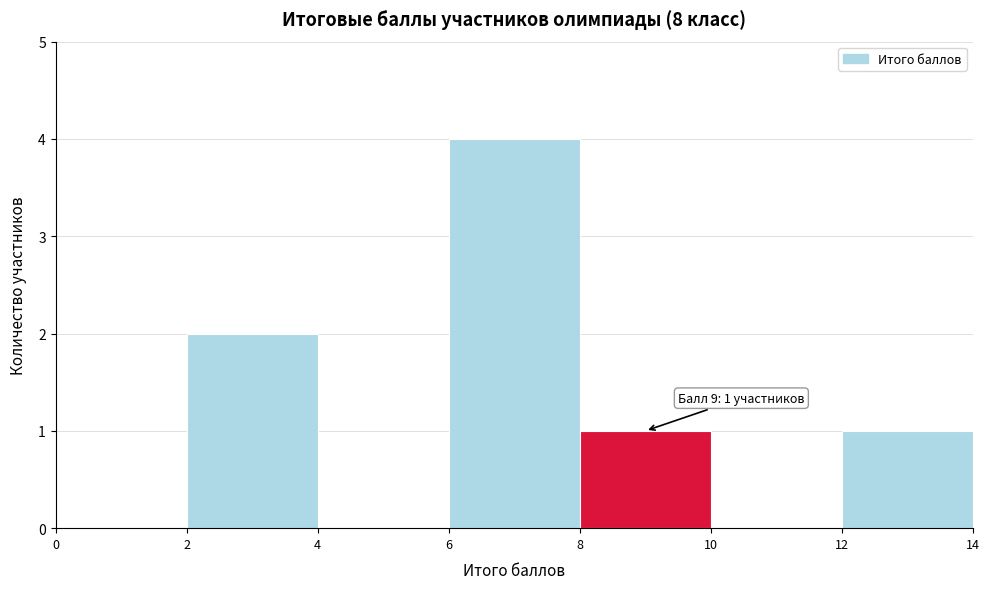

Which range on the x-axis has the tallest bar?

6 to 8